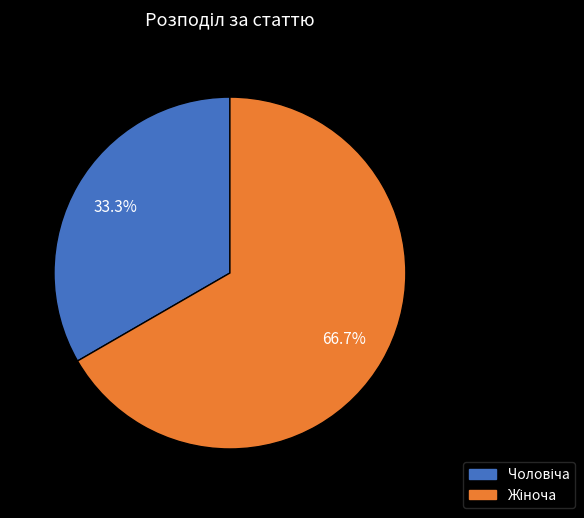

Does any single category account for the majority?

Yes